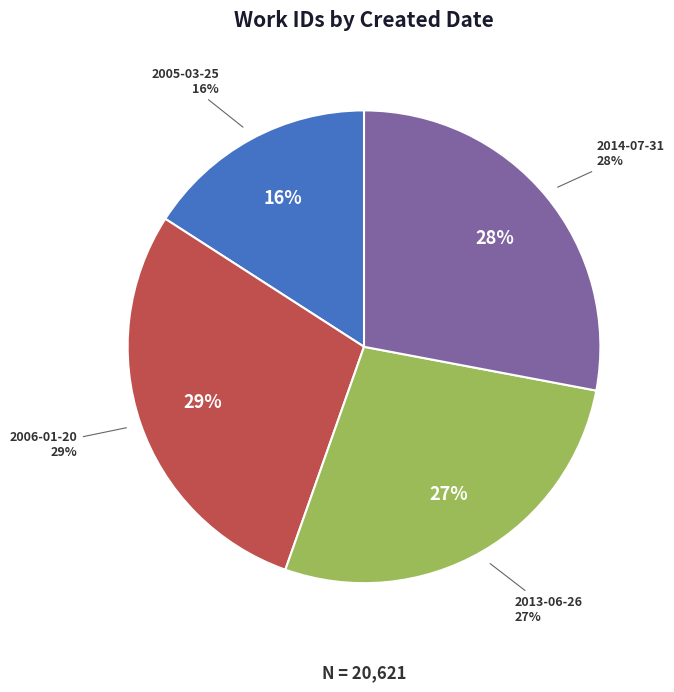

What percentage is the 2013-06-26 slice, to the nearest percent?

27%